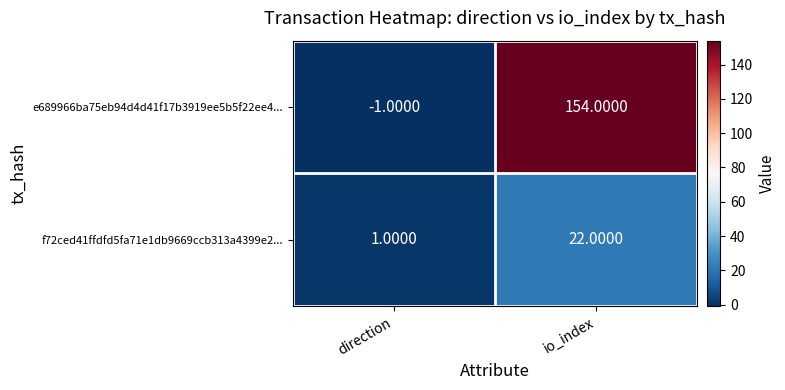

Count the number of data series in this chart.

2